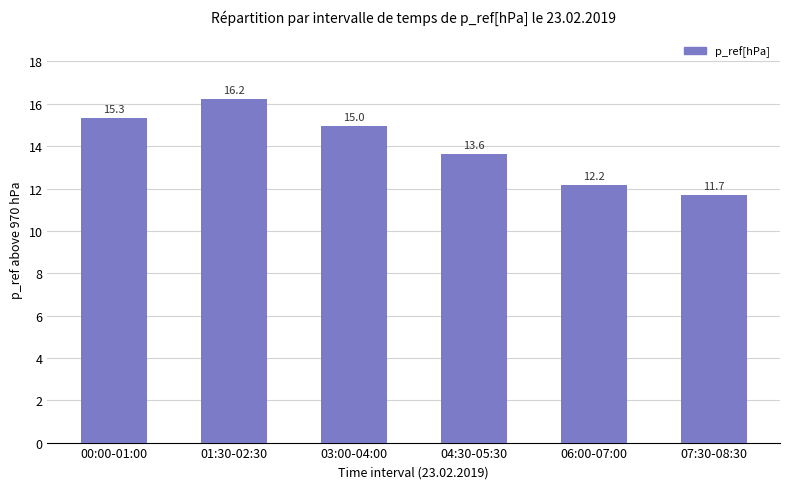

What is the minimum value shown in the chart?

11.7